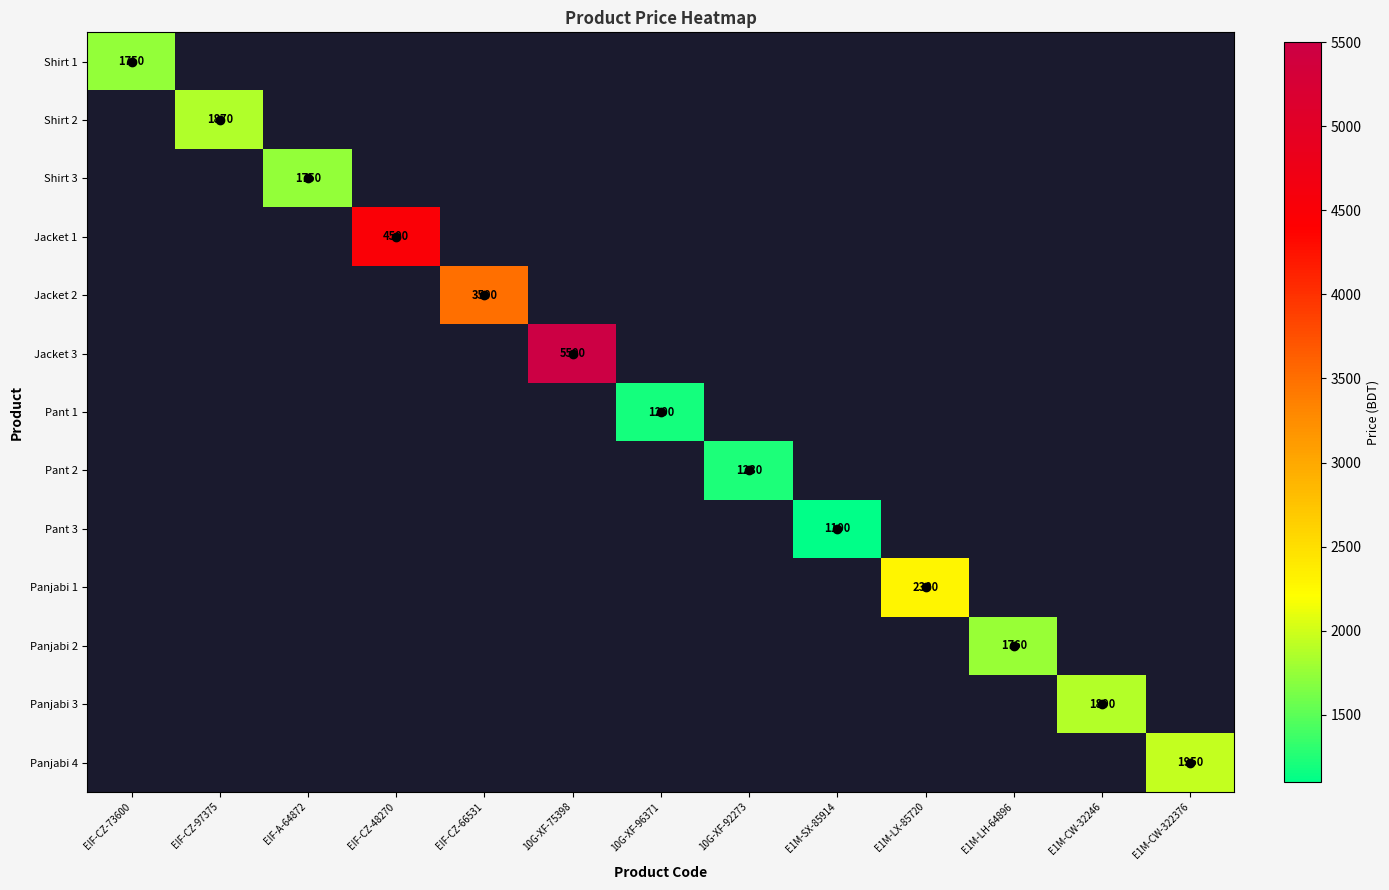

Which has a higher value, EIF-CZ-73600 or E1M-CW-32246?

E1M-CW-32246